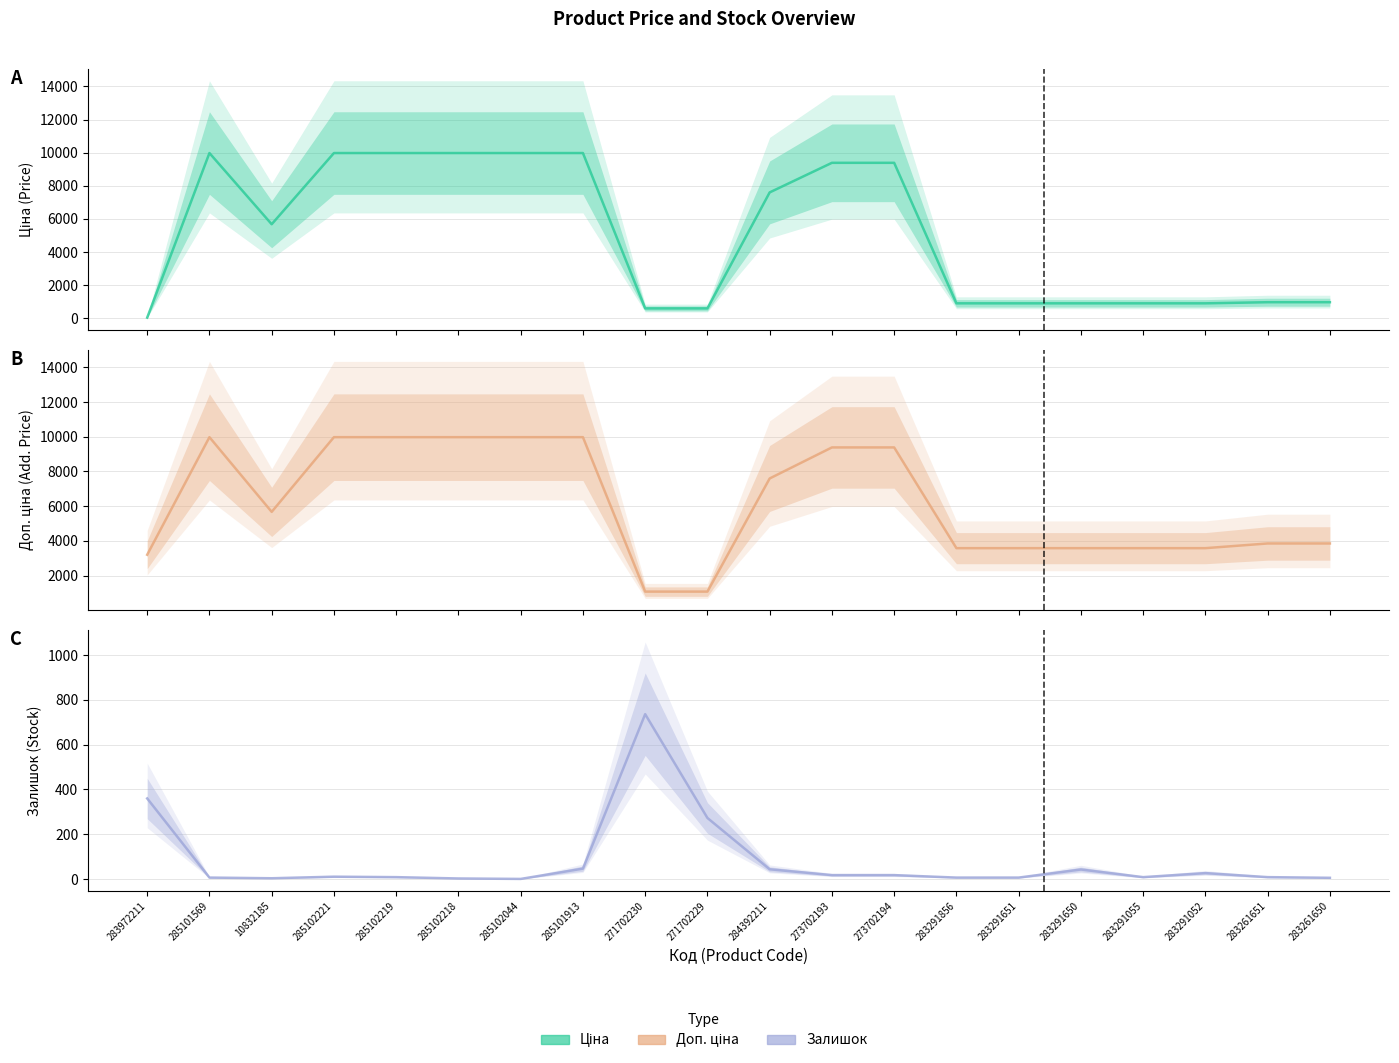

What is the difference between the Доп. ціна values at 284392211 and 283261650?

3742.5